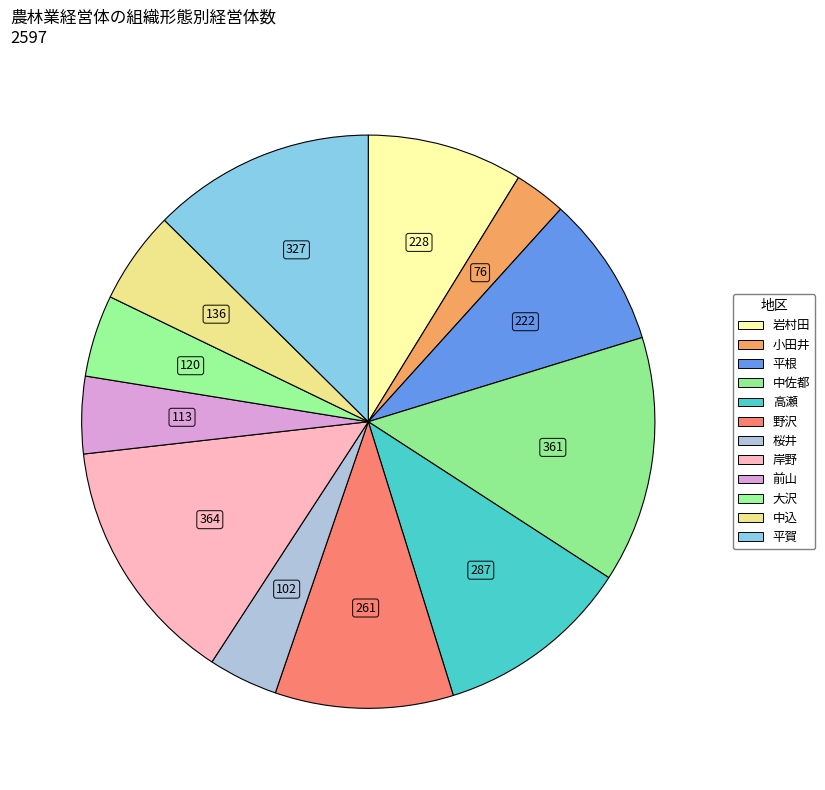

How many slices are in this pie chart?

12